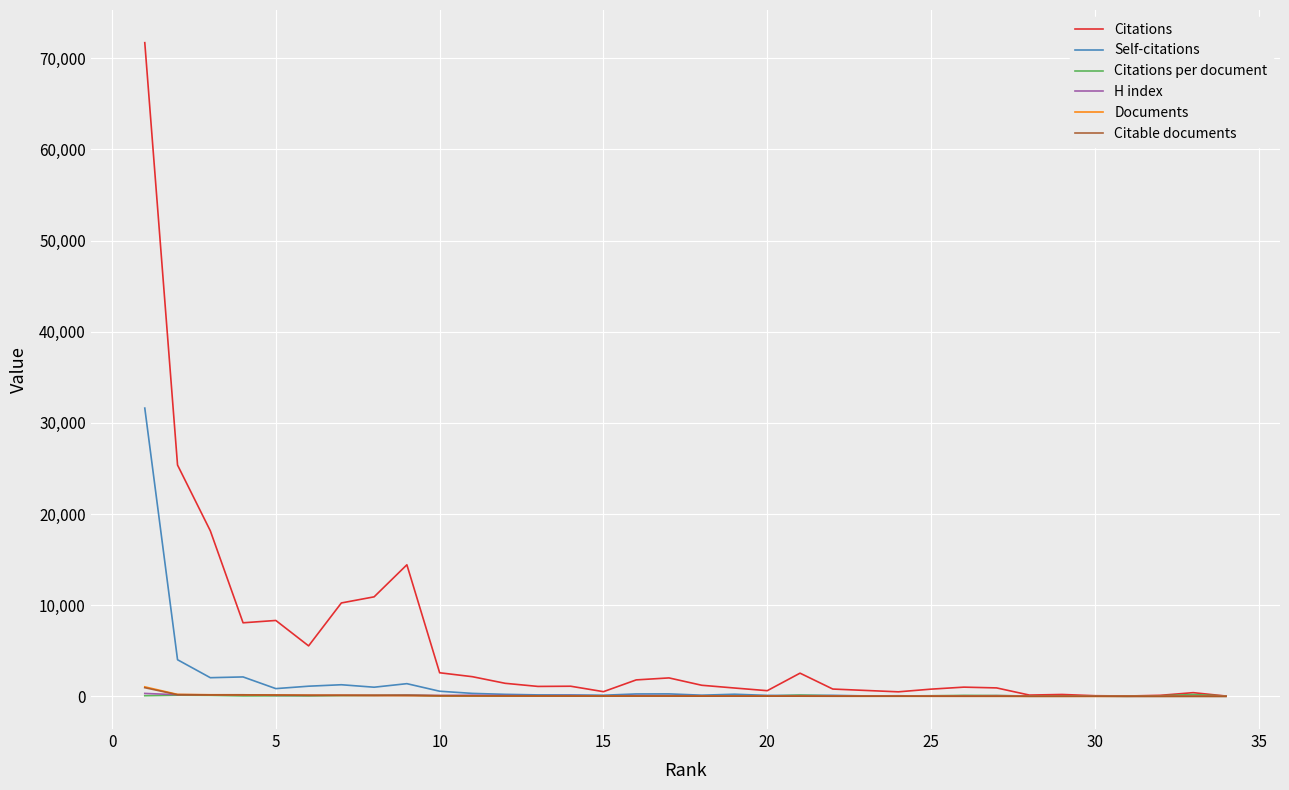

Which series has the largest range (max minus min)?

Citations